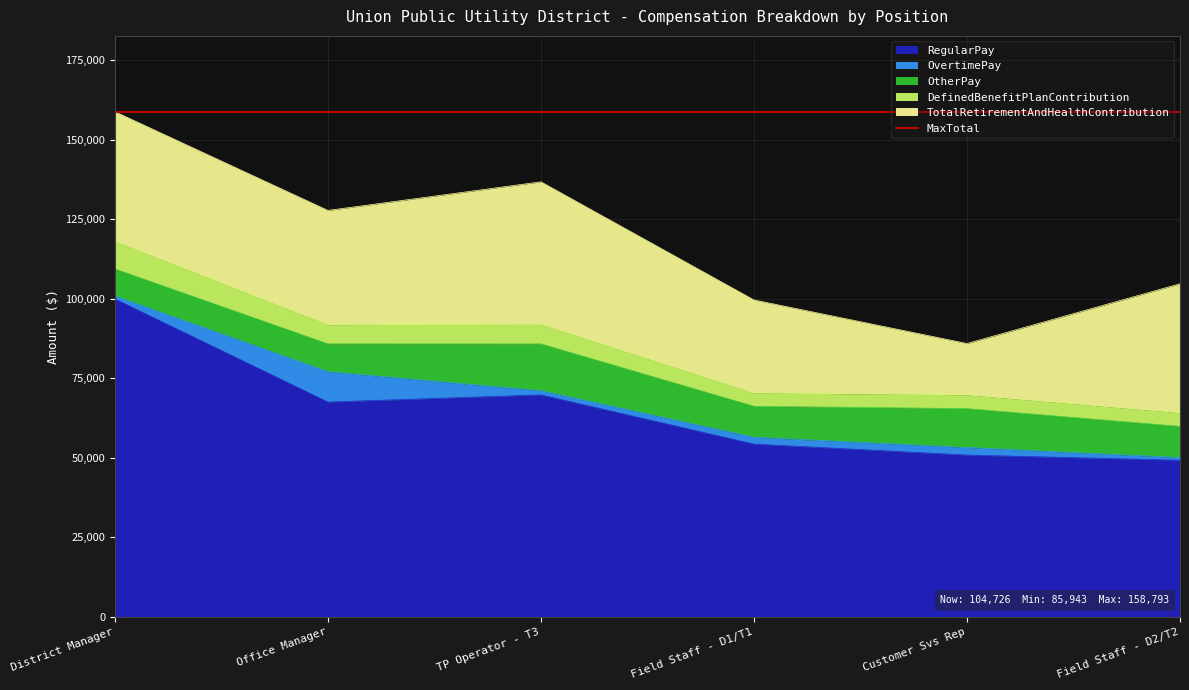

How many categories are shown in the chart?

6